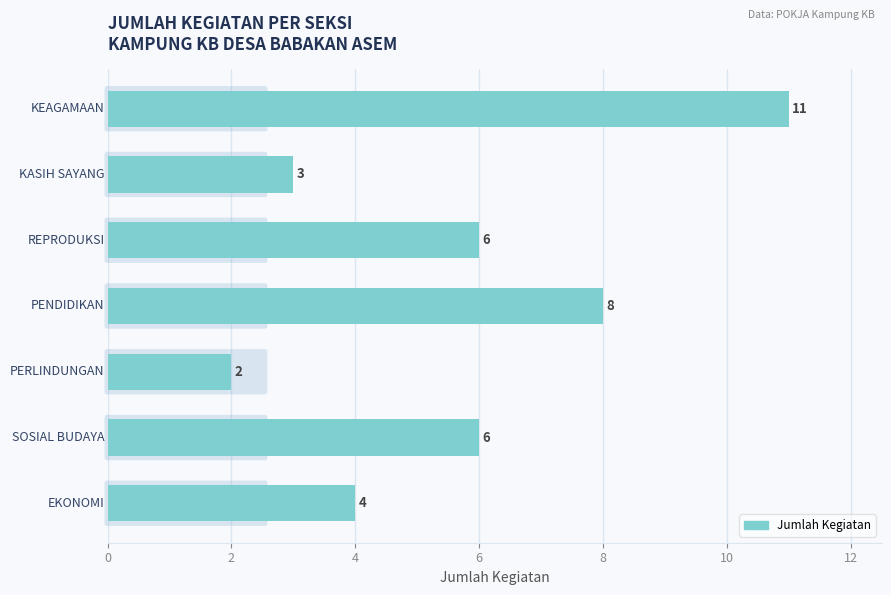

What is the difference between the second highest and second lowest values?

5